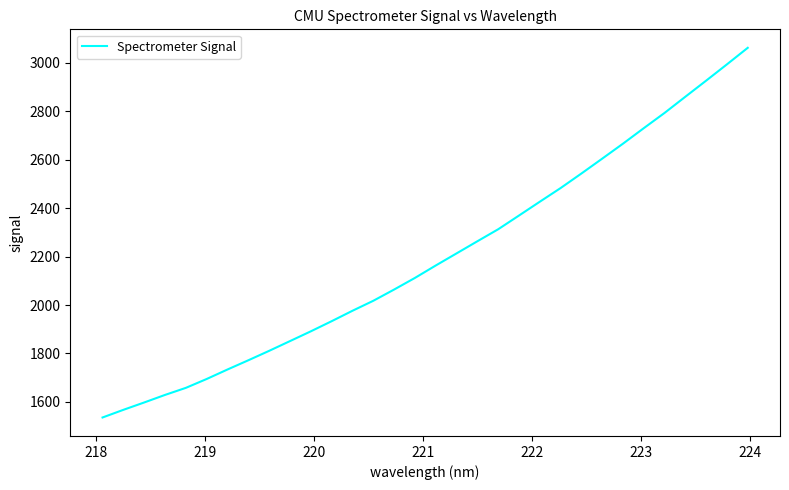

What is the maximum value shown in the chart?

3062.7